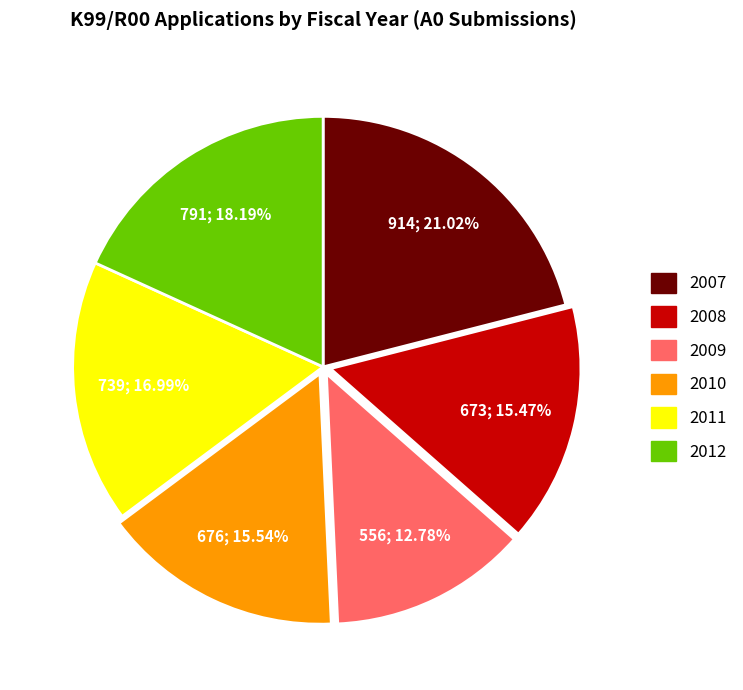

To the nearest percent, what is the difference between the largest and smallest slice percentages?

8%